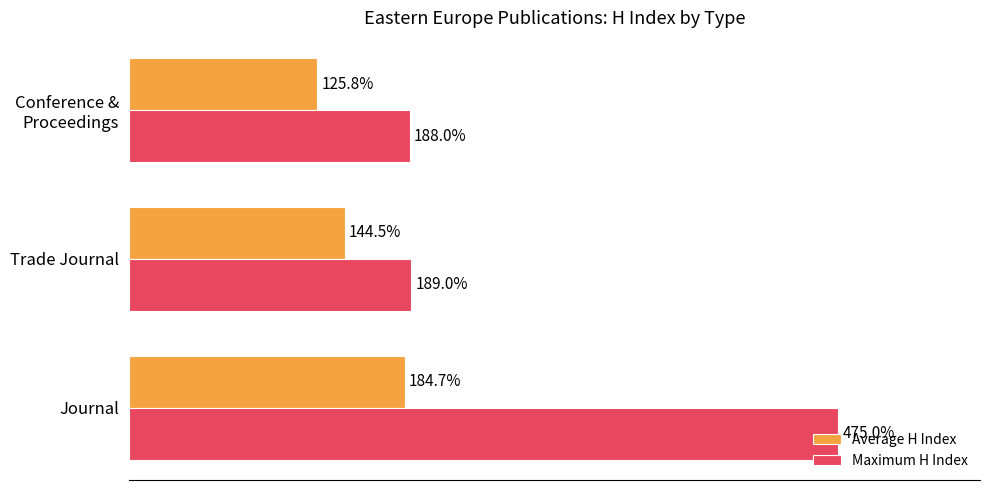

Rank the series by their average value, from lowest to highest.

Average H Index, Maximum H Index